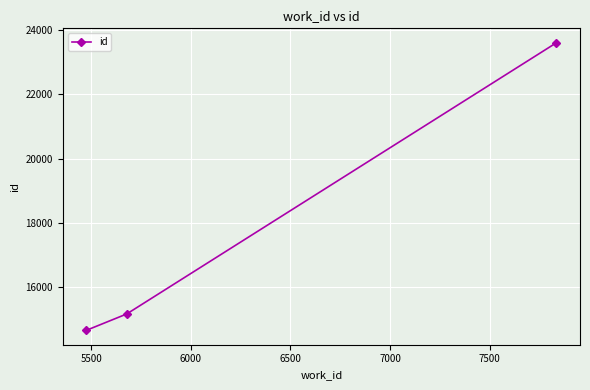

What is the difference between the maximum and minimum values?

8977